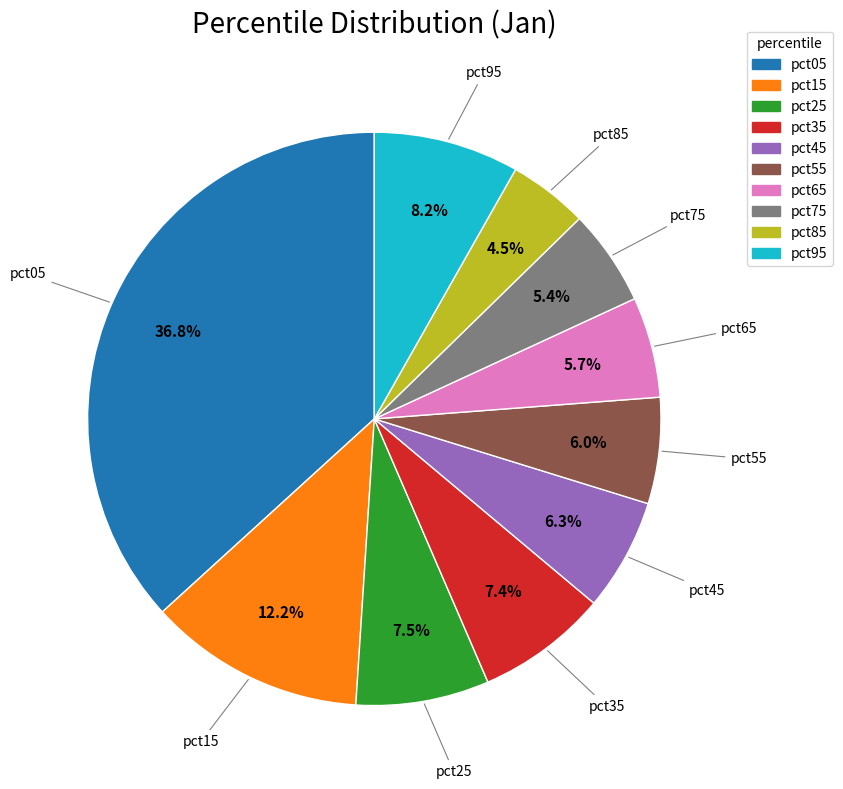

How many slices are in this pie chart?

10